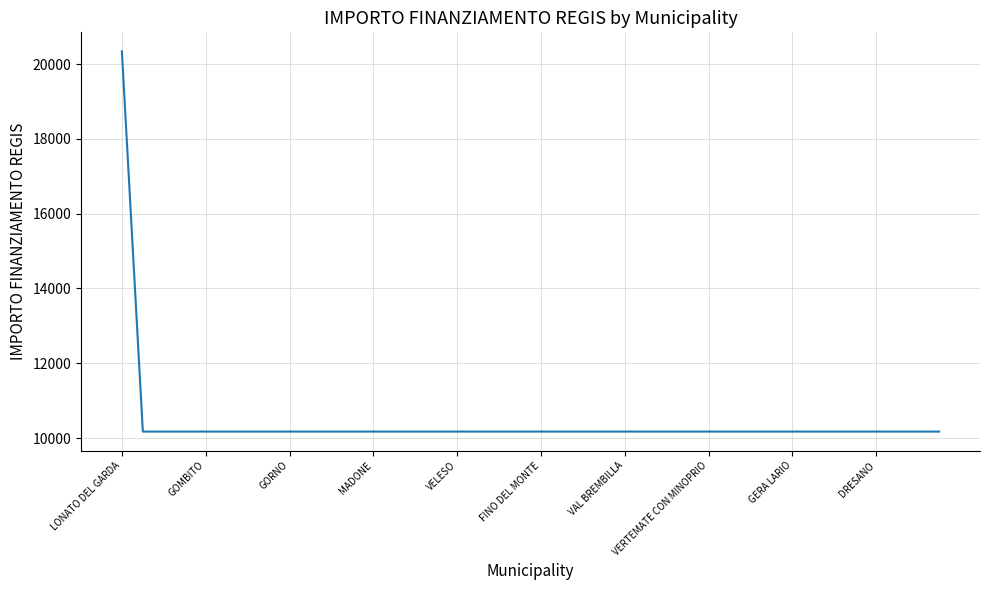

What is the maximum value shown in the chart?

20344